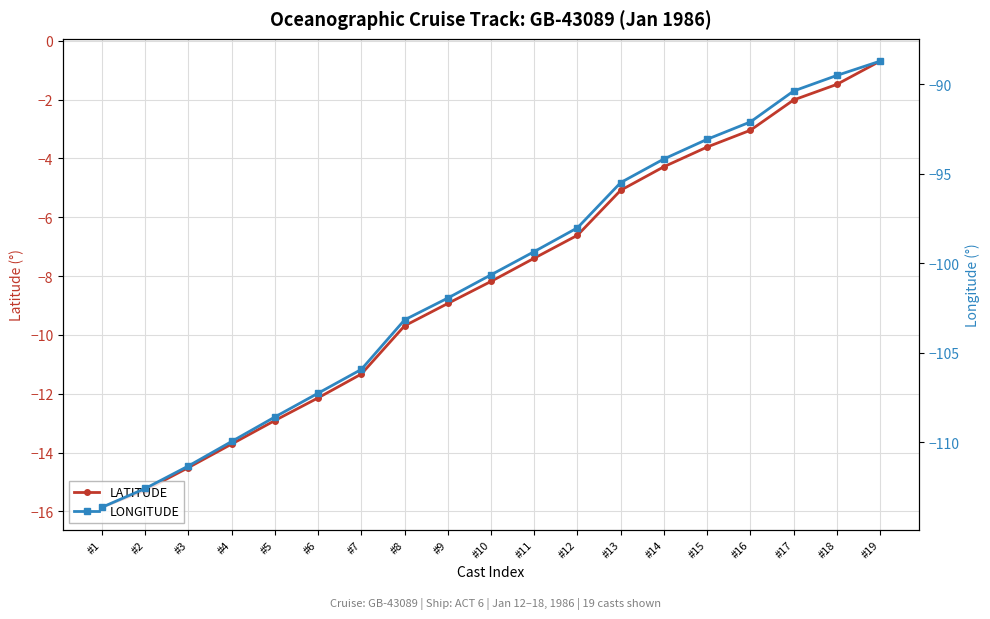

What is the greatest value displayed?

-0.7